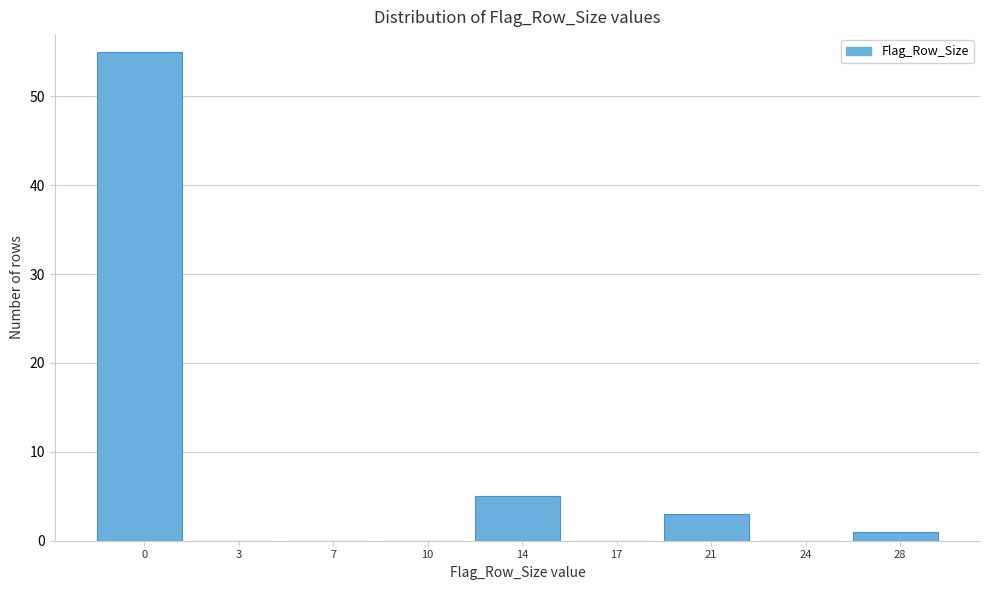

Reading left to right, transcribe all the data shown in this chart.

0=55	3=0	7=0	10=0	14=5	17=0	21=3	24=0	28=1